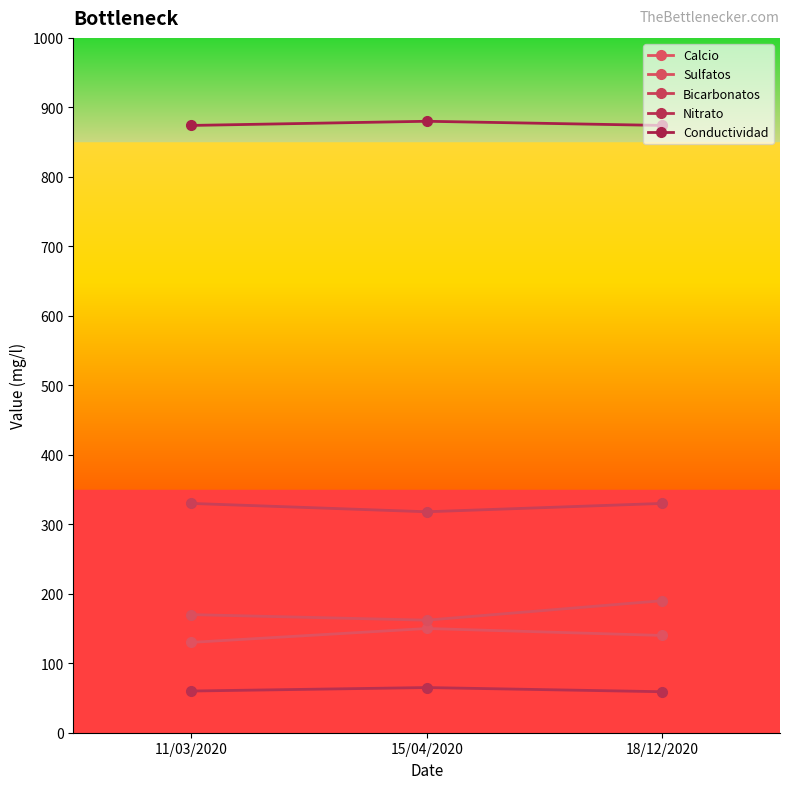

At how many categories does at least one series exceed 445?

3